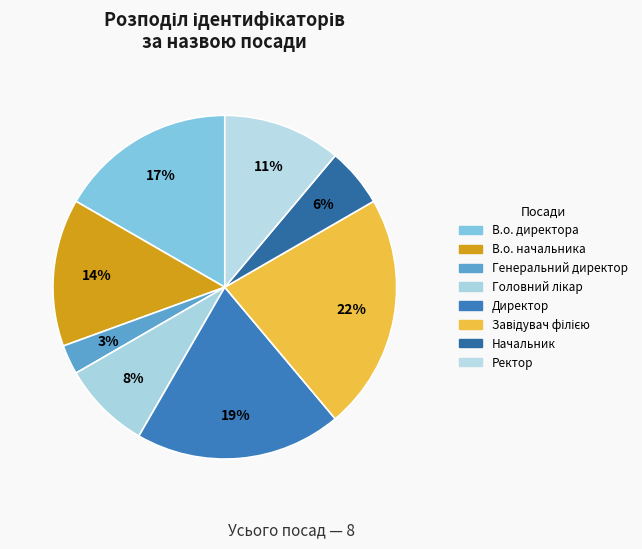

How many segments does this pie chart have?

8